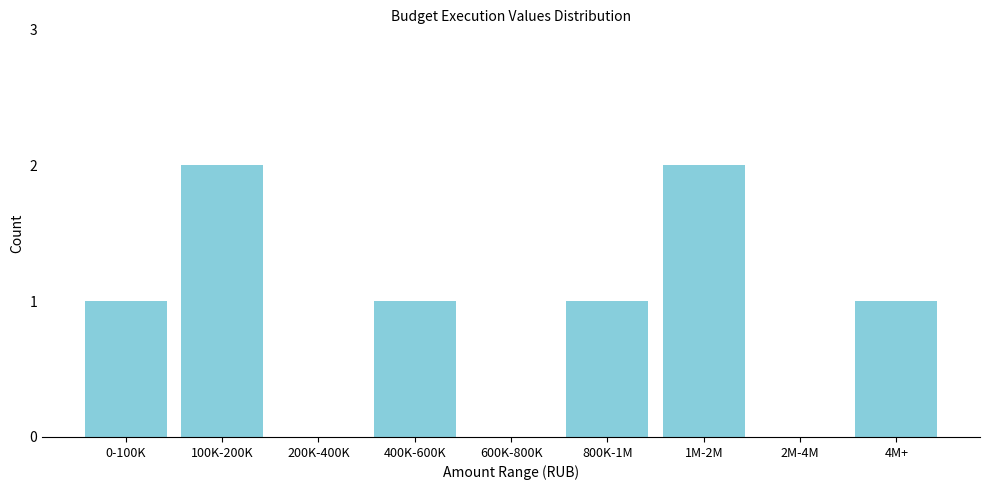

Reading left to right, list all the values displayed in this chart.

0-100K=1	100K-200K=2	200K-400K=0	400K-600K=1	600K-800K=0	800K-1M=1	1M-2M=2	2M-4M=0	4M+=1